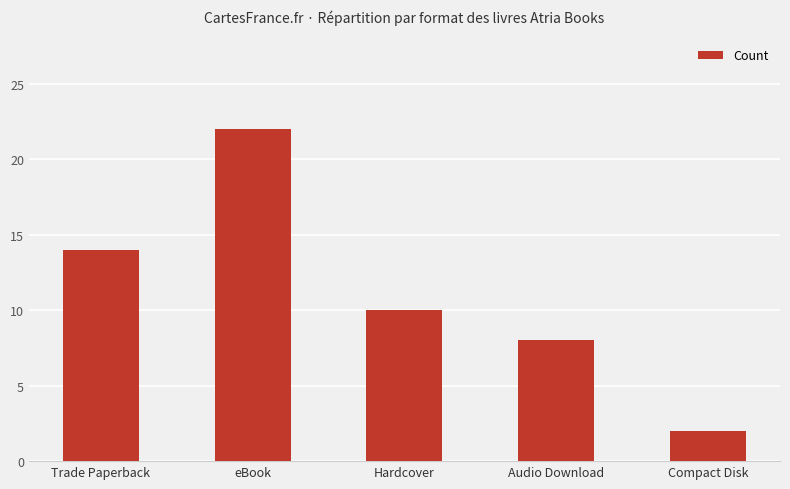

The value at Audio Download is 8. True or false?

True